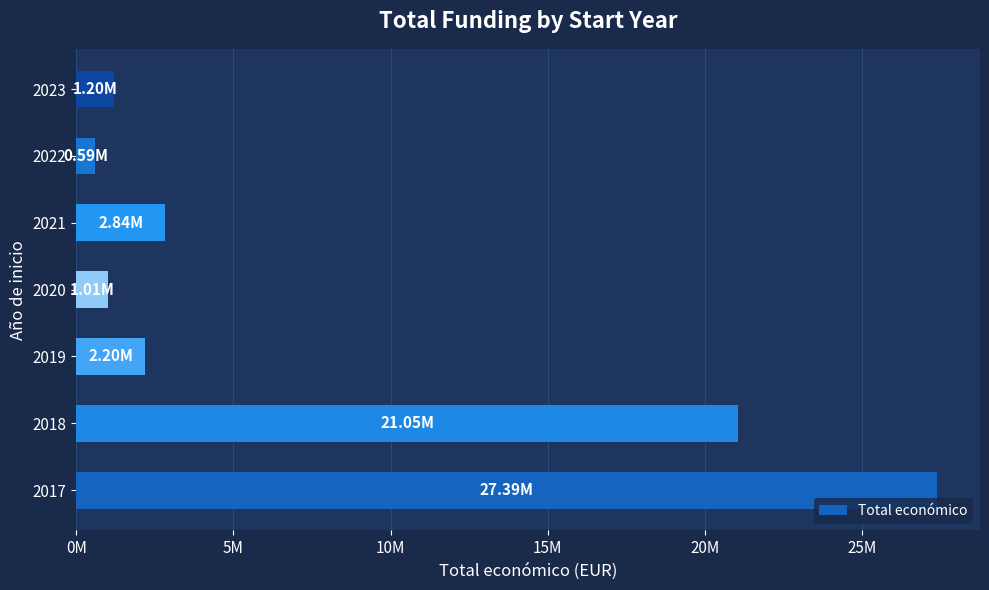

What is the greatest value displayed?

27389377